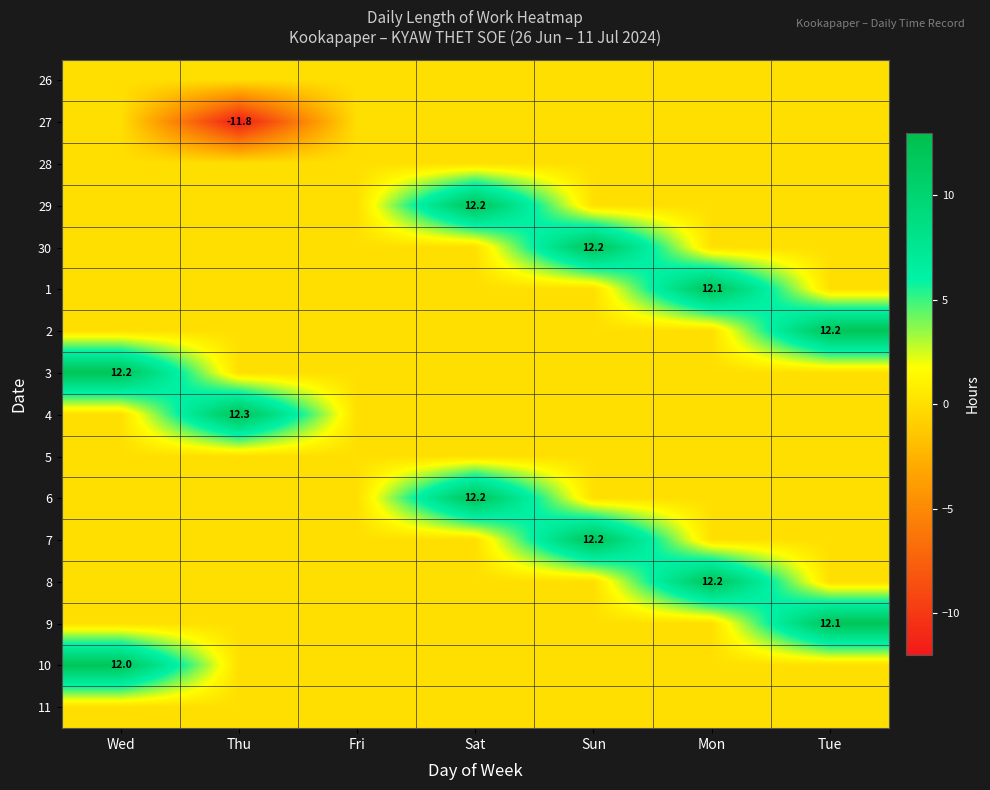

What is the spread (max minus min) of values at Wed?

12.2